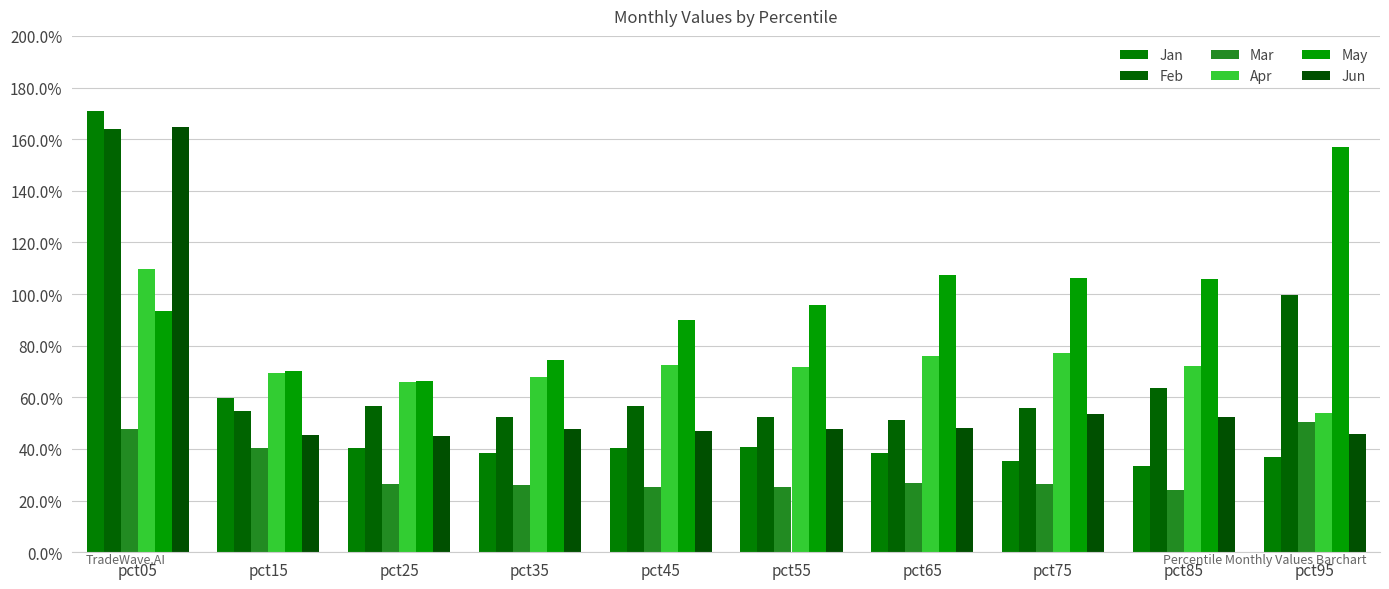

Are the bars horizontal?

No